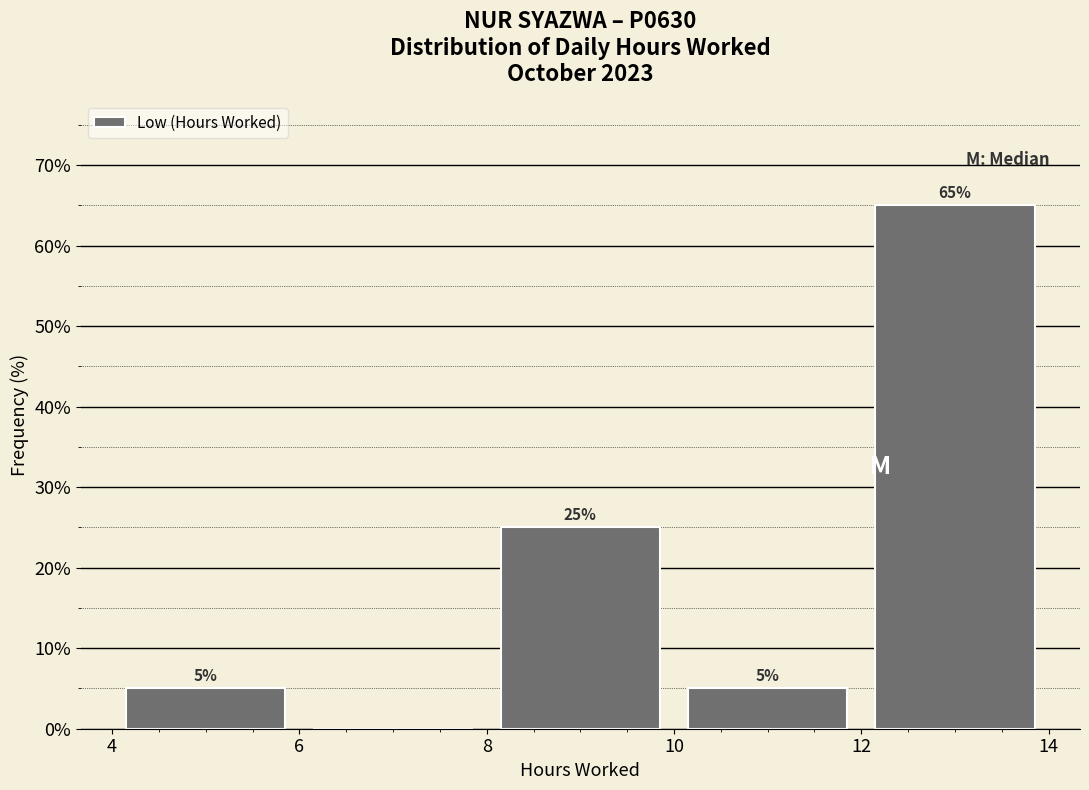

Over which range of the x-axis is the bar tallest?

12 to 14